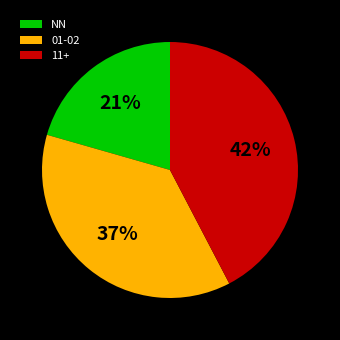

Do 11+ and NN together represent more than half of the pie?

Yes